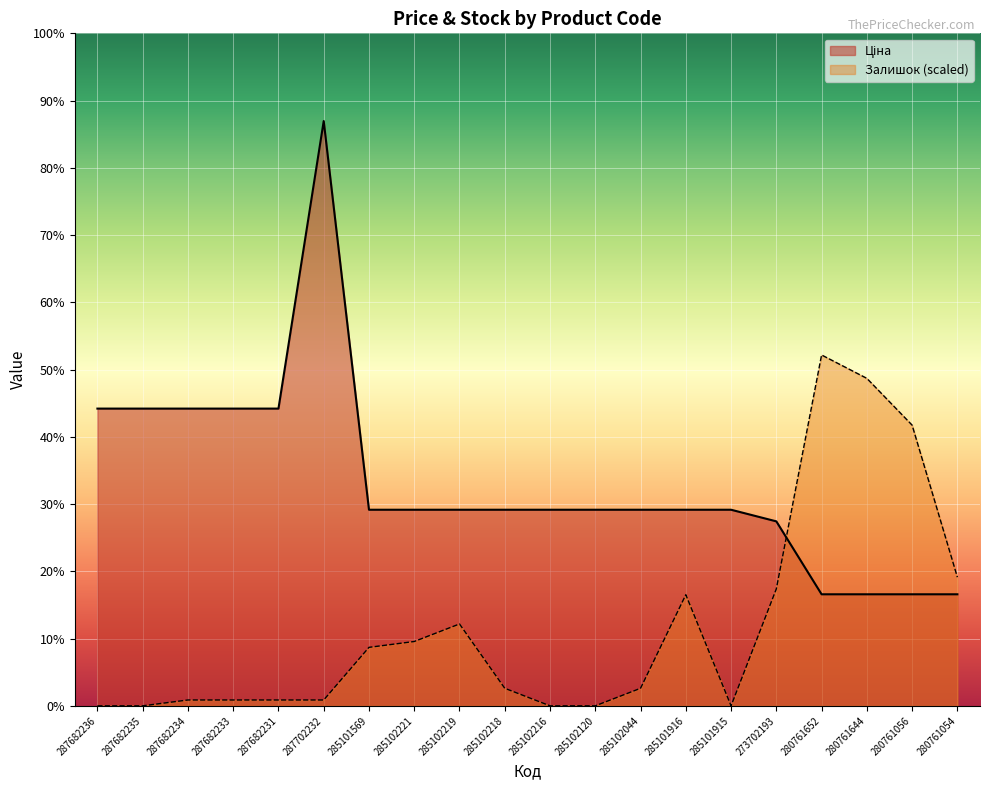

At which label is Ціна closest to 17159?

287682236